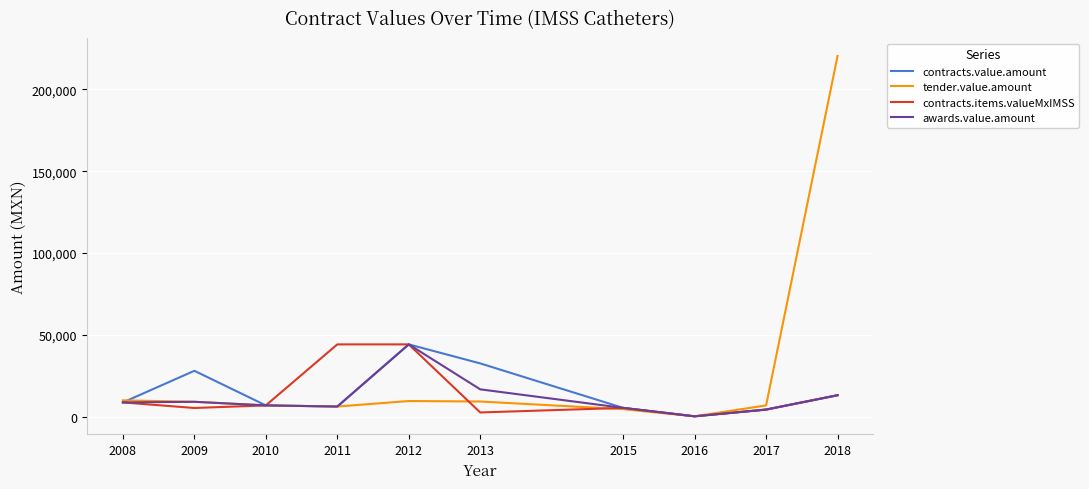

What is the sum of all tender.value.amount values?

283587.1